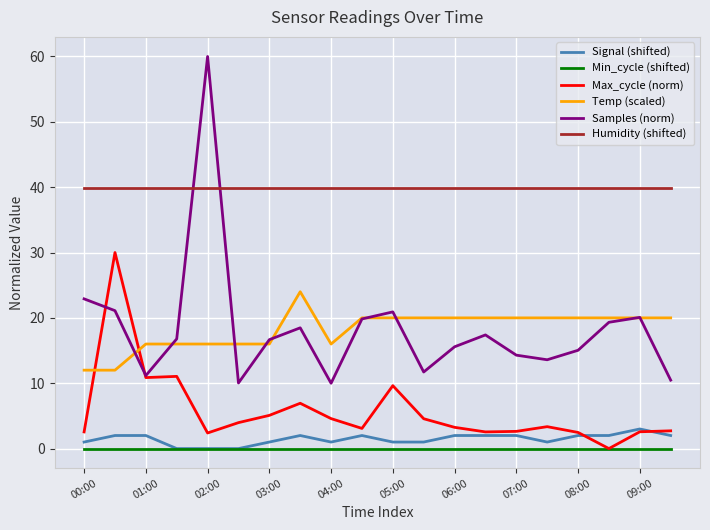

Which series has the largest total across all categories?

Humidity (shifted)